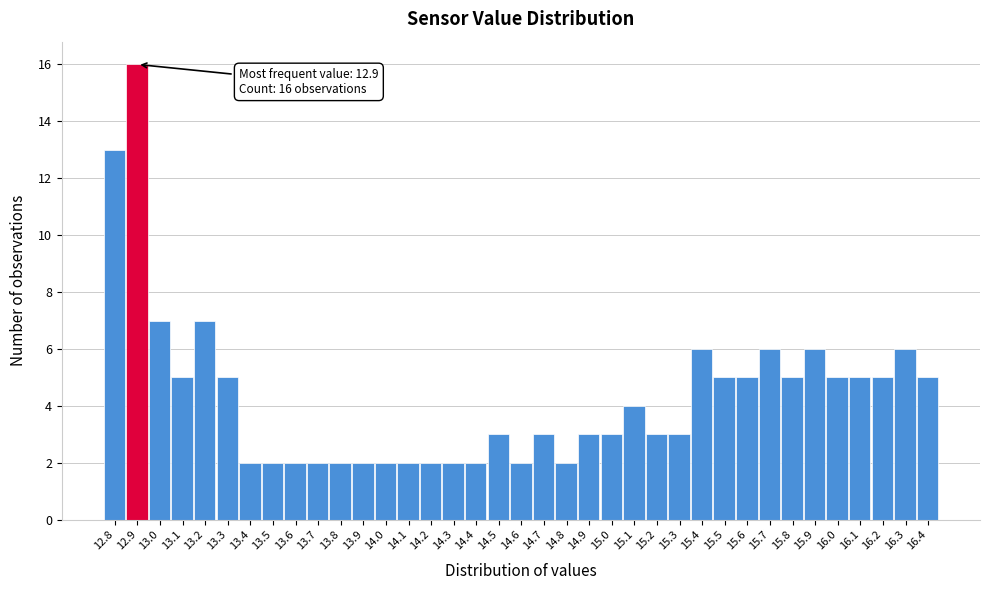

What is the ratio of the value at 15.4 to the value at 14.5?

2.0